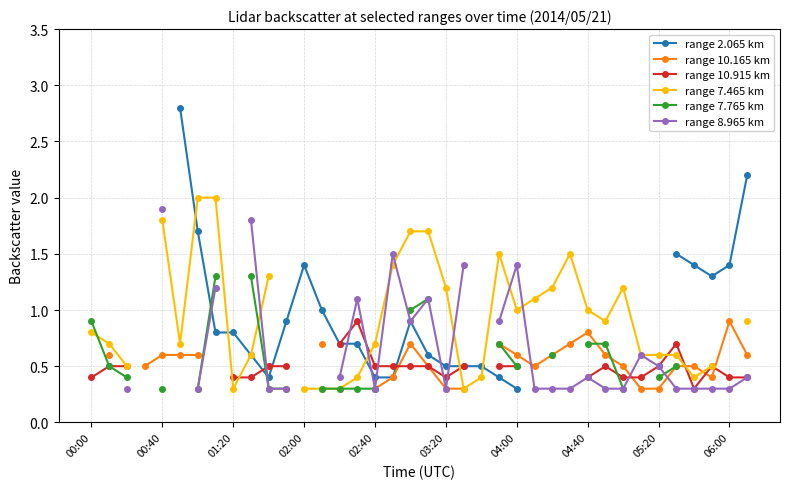

What value does the range 10.915 km series have at 11?

0.5